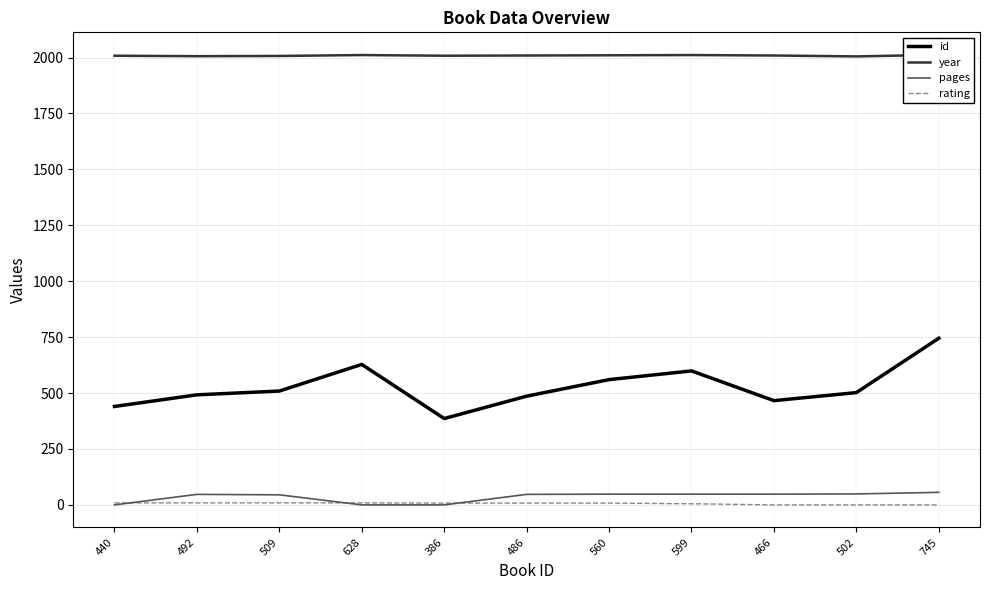

How many data points in rating are less than 8?

4